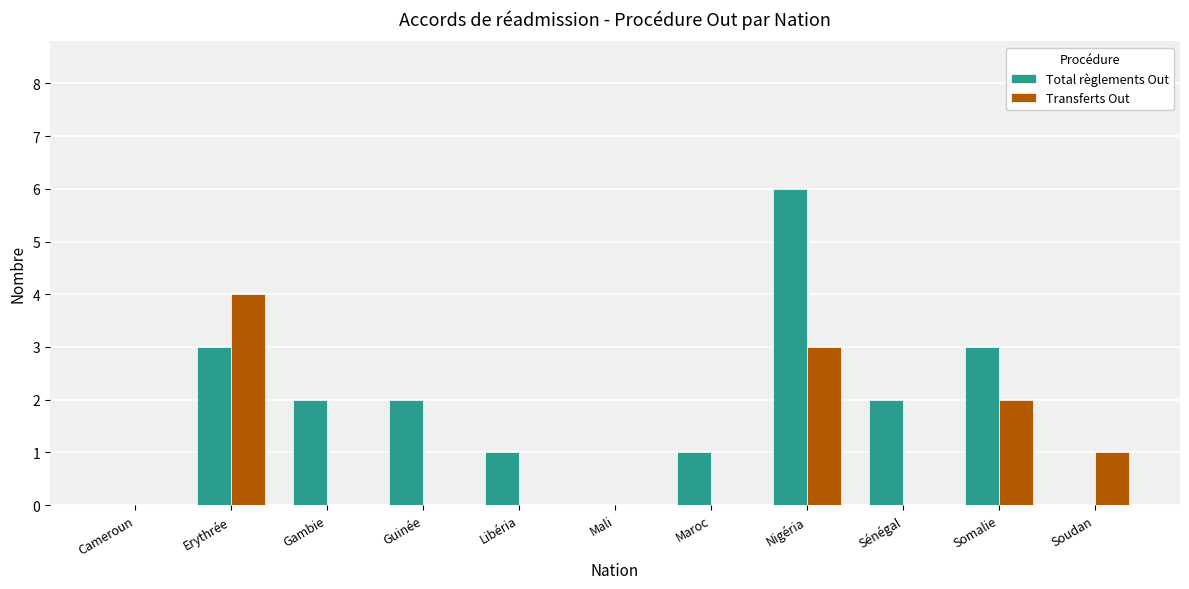

What is the highest value of the Transferts Out series?

4